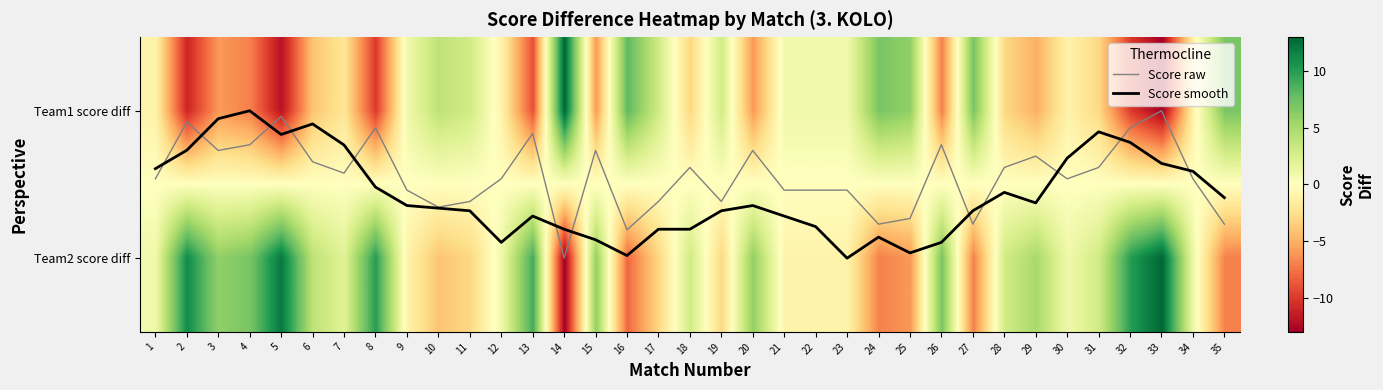

How many values in Team2 score diff are above zero?

21